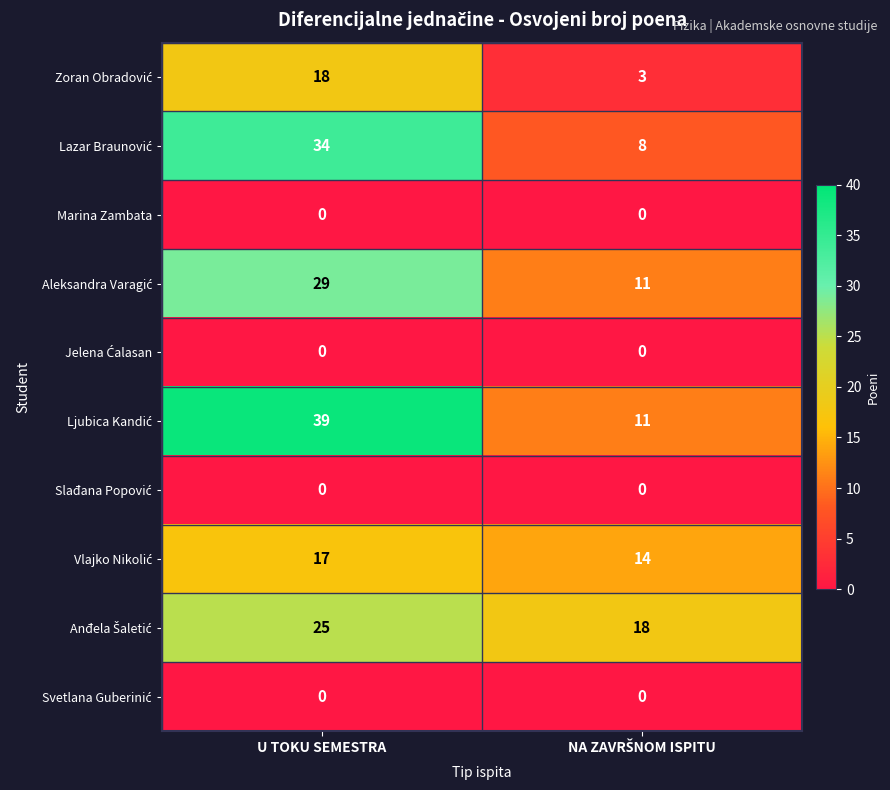

At which category is the sum across all series the highest?

U TOKU SEMESTRA